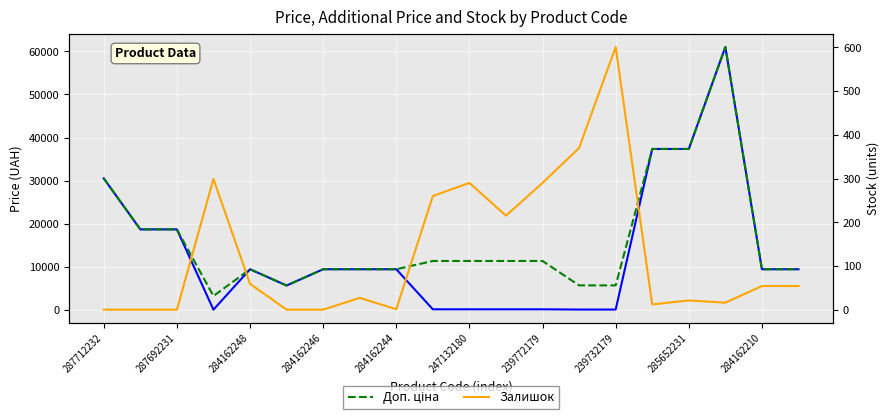

The Залишок series shows 290.0 at 239772179. True or false?

True